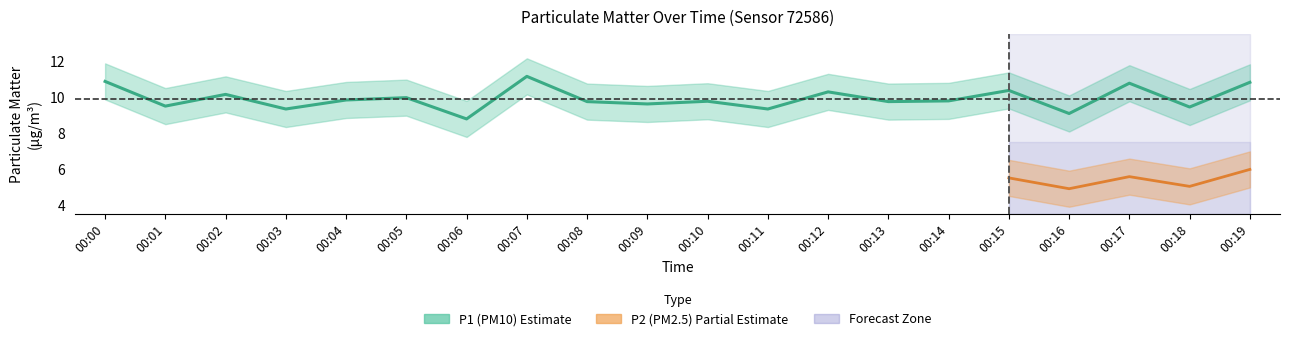

Reading right to left, what are all the values shown in this chart?

10.8	9.4	10.8	9.1	10.3	9.8	9.7	10.3	9.3	9.8	9.6	9.7	11.1	8.8	9.9	9.8	9.3	10.1	9.5	10.8